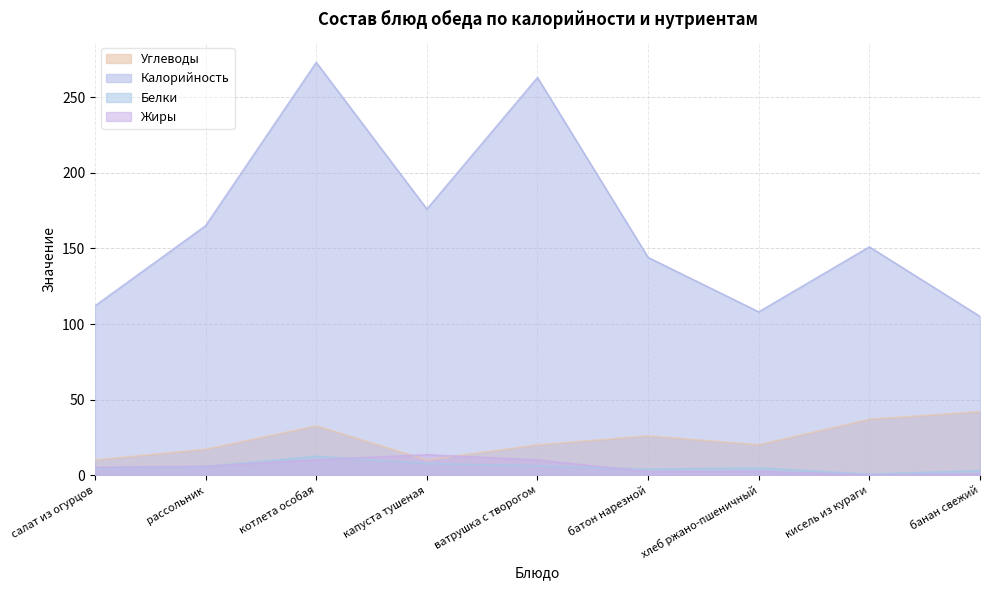

What is the average value of the Углеводы series?

23.9